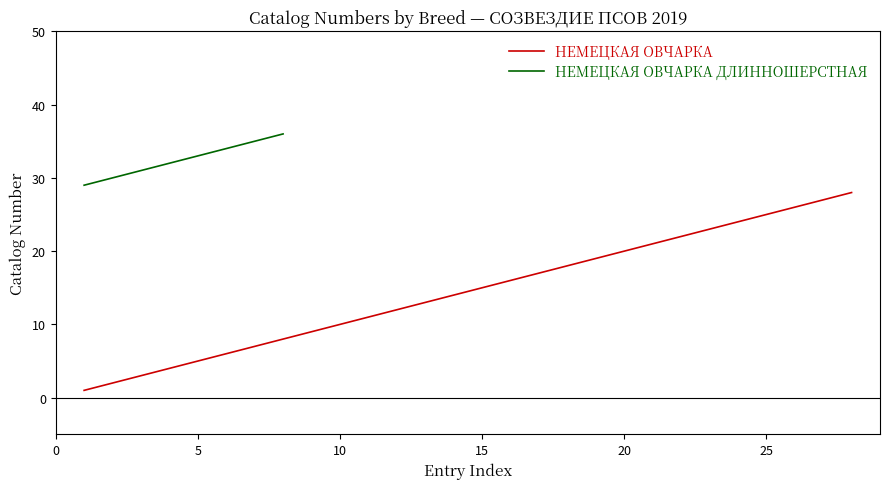

Does the chart display data point markers on the line(s)?

No